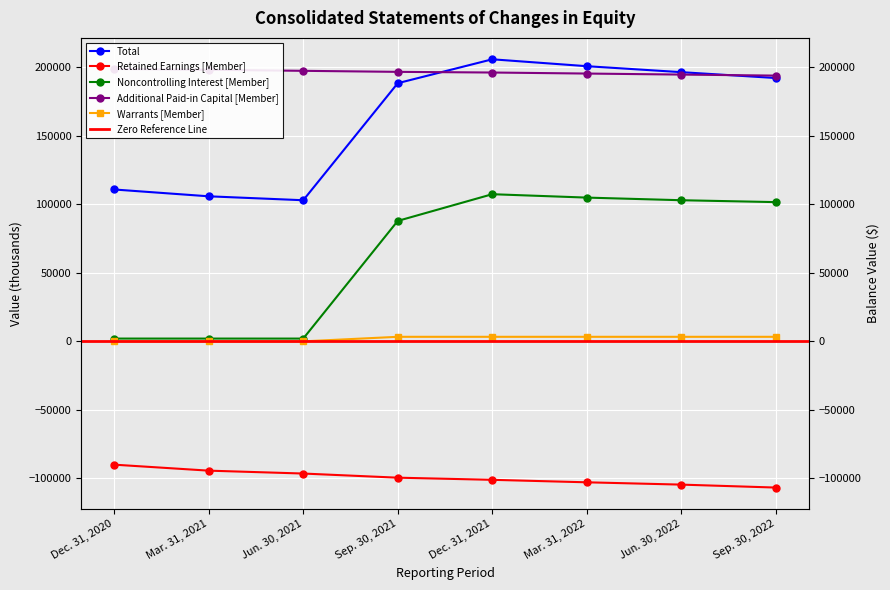

At which category is the sum across all series the highest?

Dec. 31, 2021